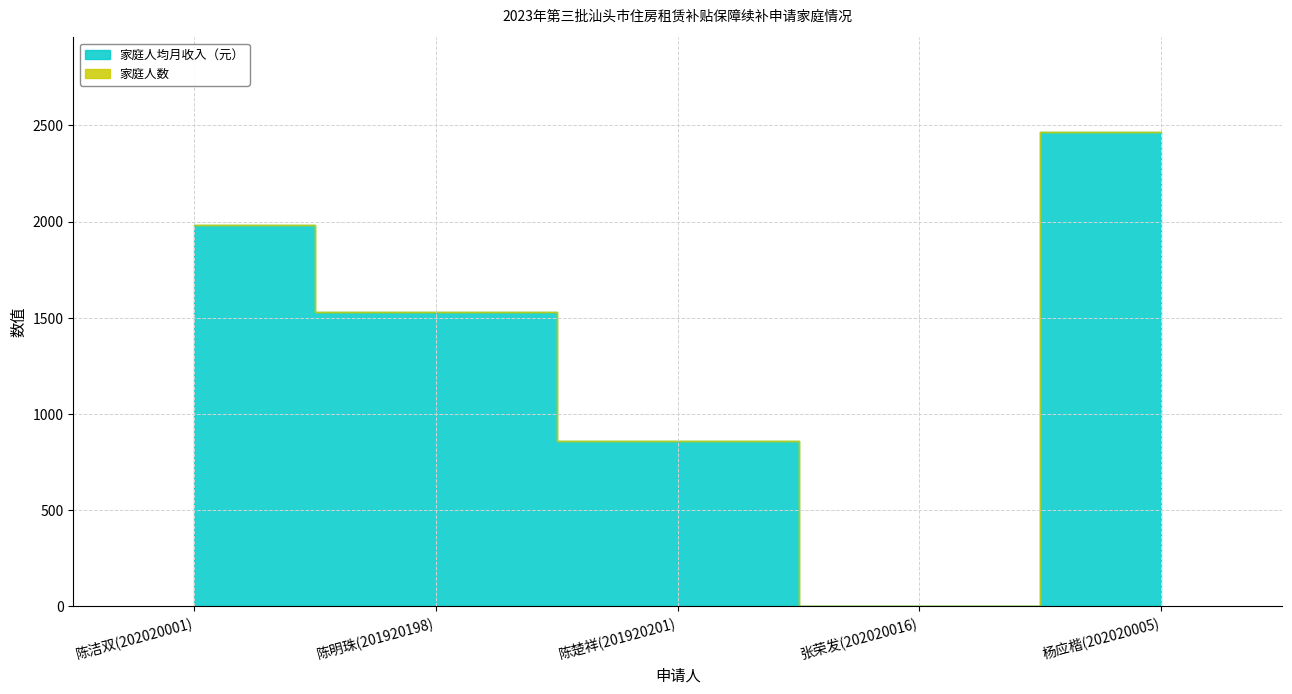

What is the label of the 5th point from the right?

陈洁双(202020001)